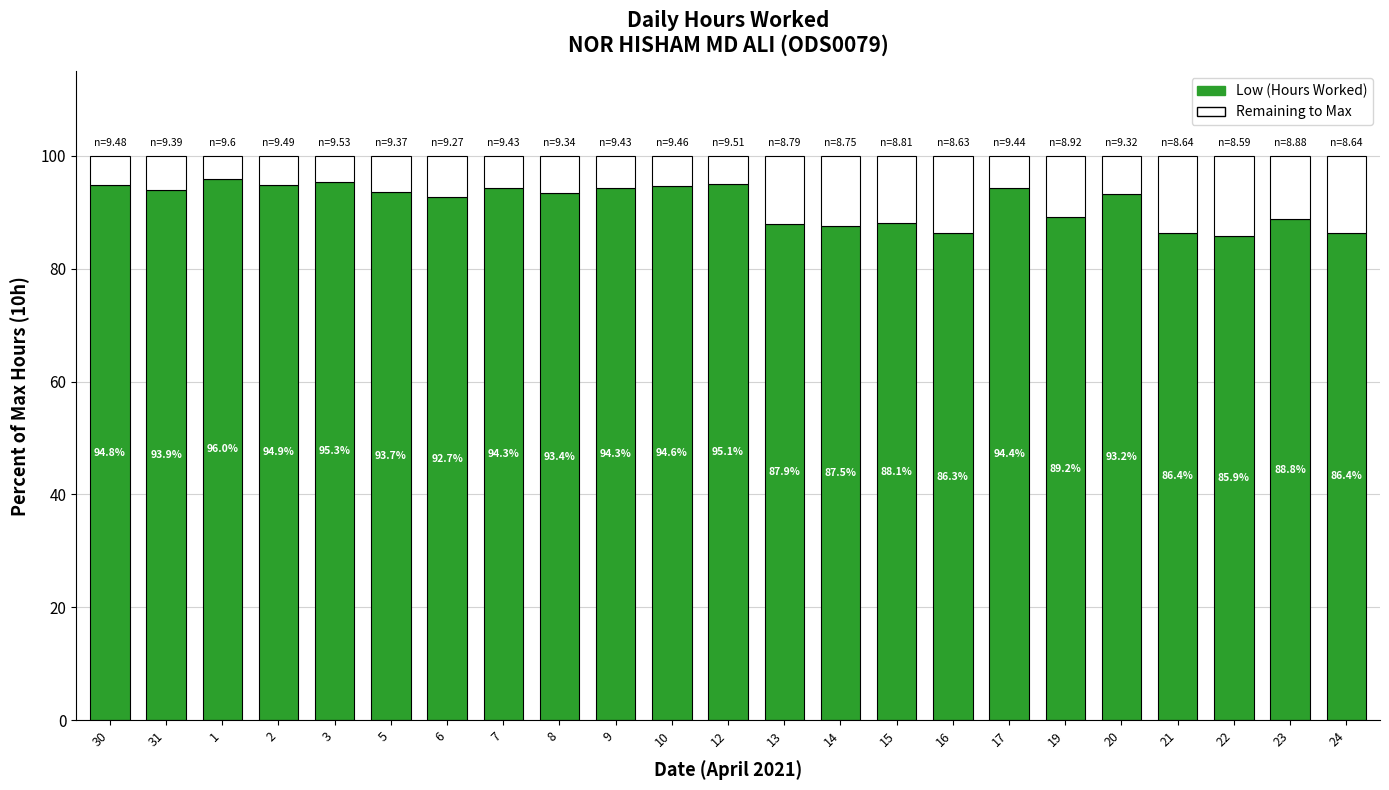

How many bars are there in total?

23